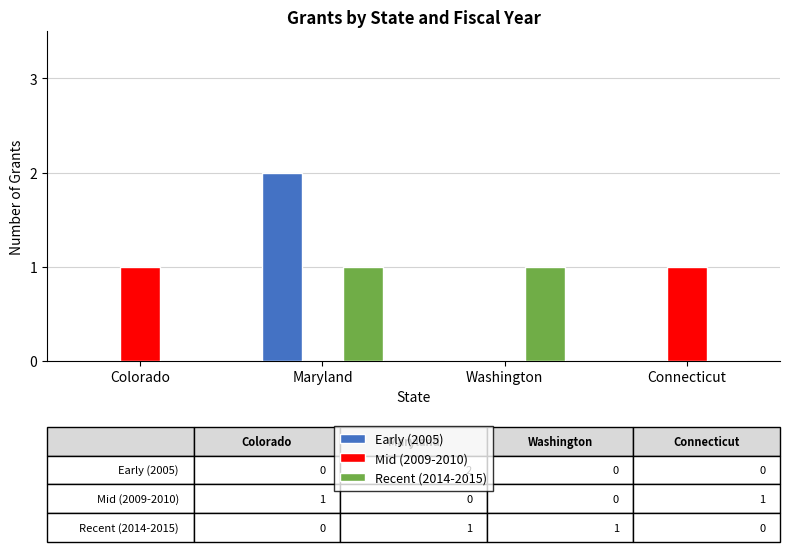

True or false: Mid (2009-2010) has a value of 0 at Maryland.

True